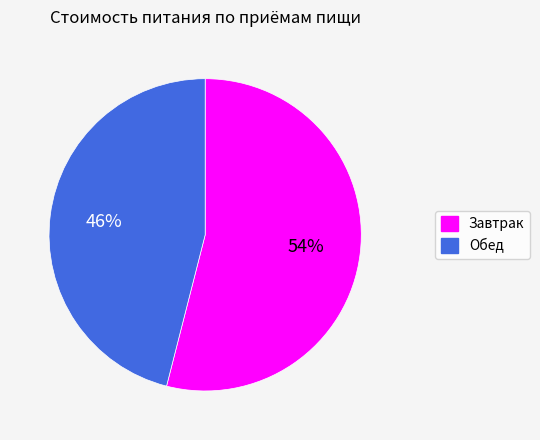

Is the sum of Завтрак and Обед greater than half?

Yes